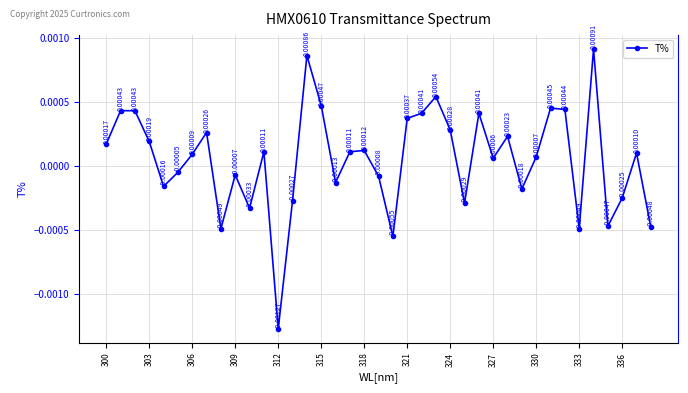

True or false: there are more than 0 points higher than both neighbors.

True